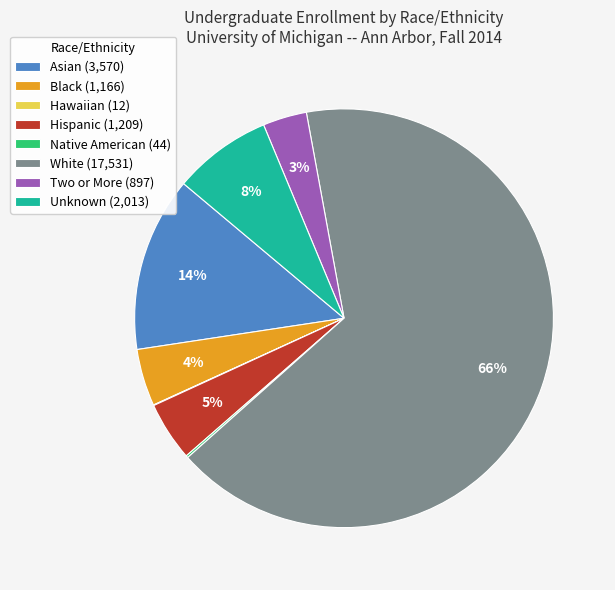

To the nearest percent, what is the difference between the largest and smallest slice percentages?

66%